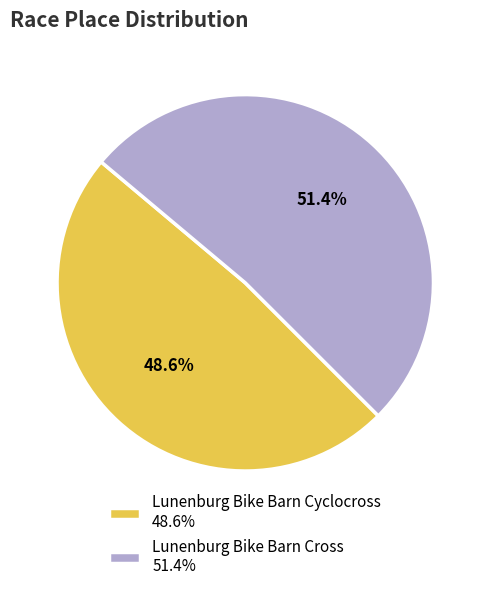

To the nearest percent, what percentage of the pie is Lunenburg Bike Barn Cyclocross?

49%